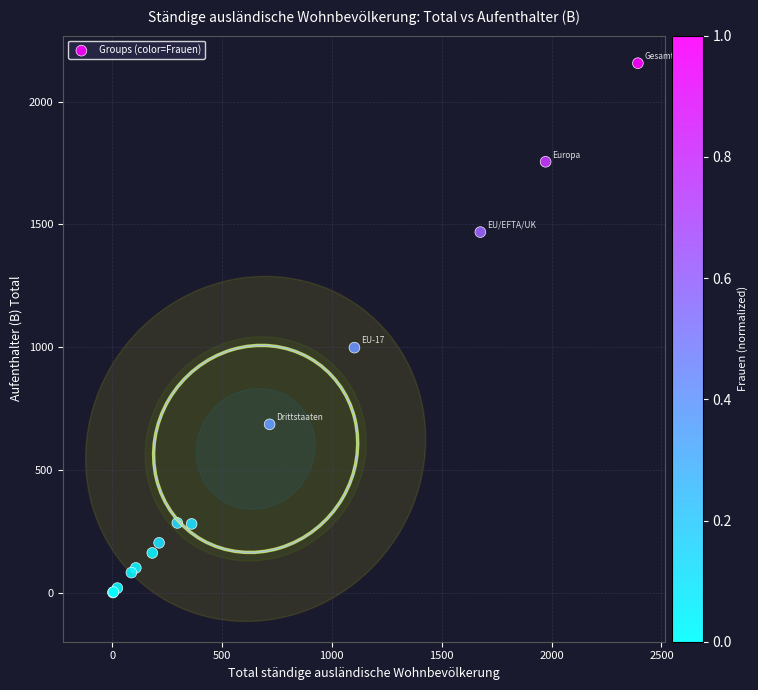

What Y value in the scatter plot is closest to 1079?

999